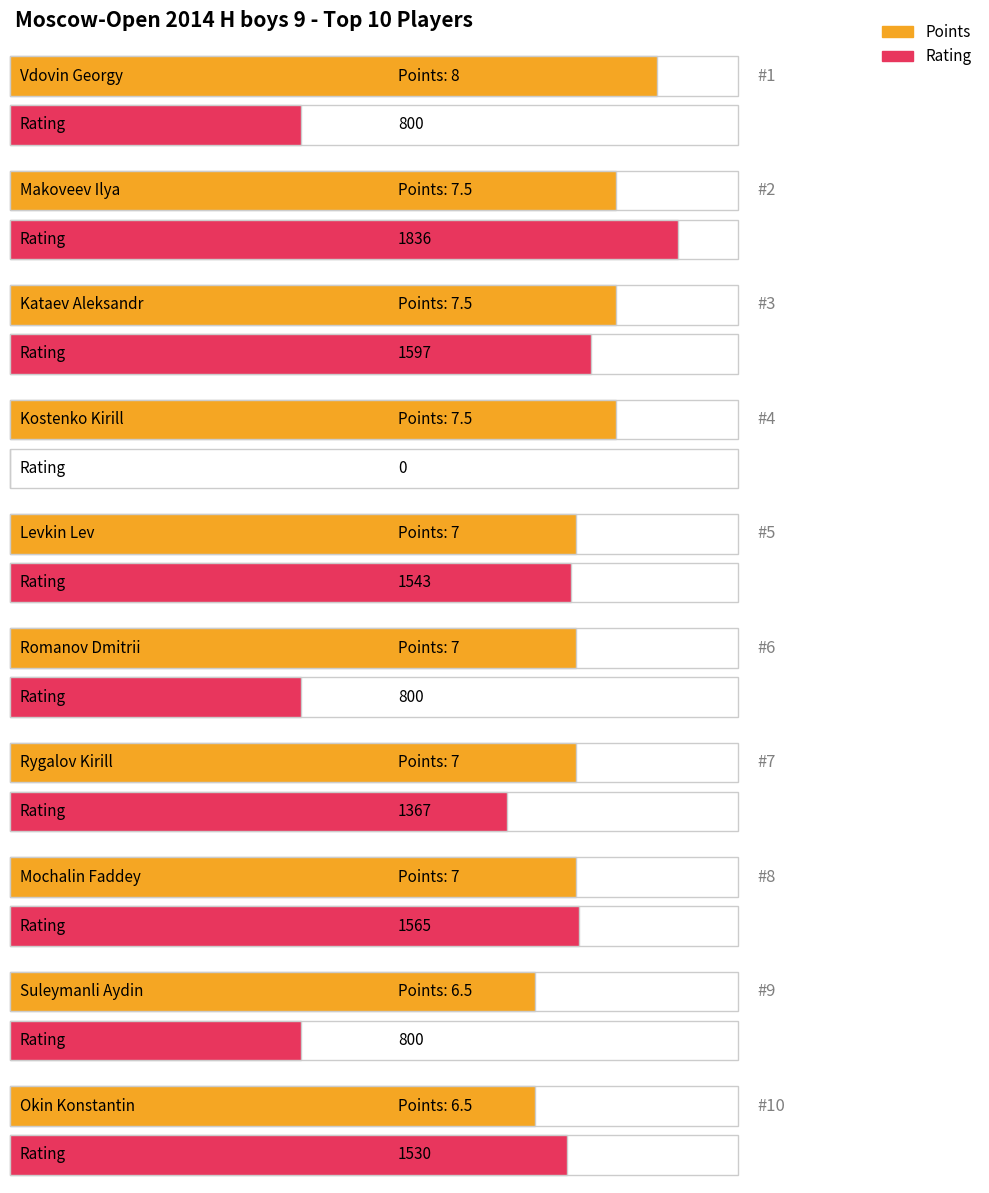

The Rating series shows 2521.5 at Mochalin Faddey. True or false?

False